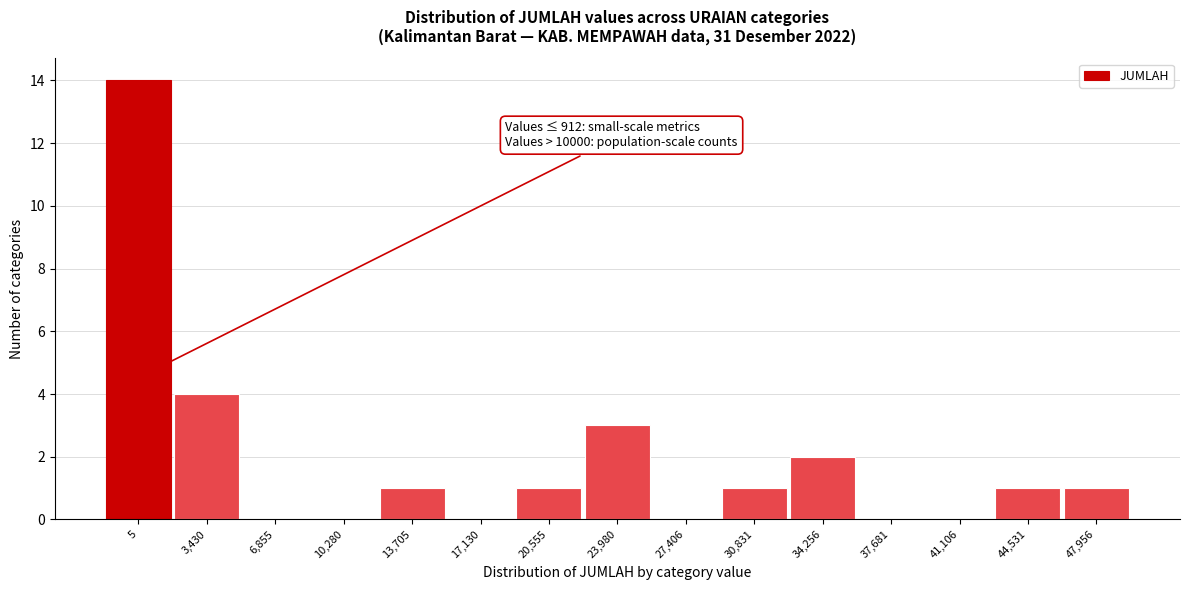

Reading right to left, extract all data points from this chart.

47,956=1	44,531=1	41,106=0	37,681=0	34,256=2	30,831=1	27,406=0	23,980=3	20,555=1	17,130=0	13,705=1	10,280=0	6,855=0	3,430=4	5=14